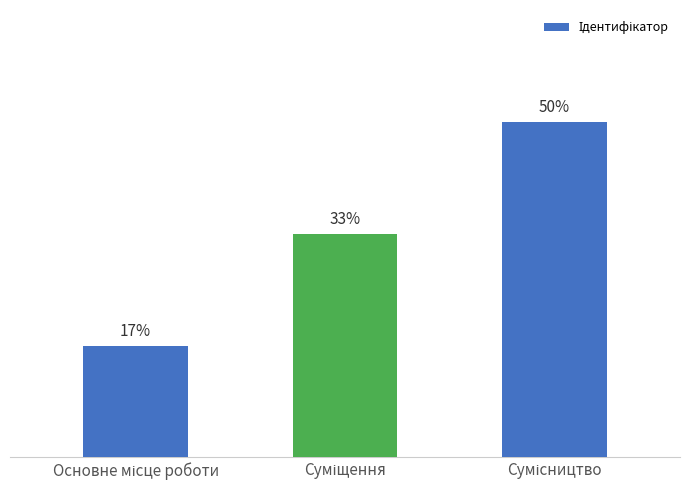

True or false: the data shows 0 at Основне місце роботи.

False